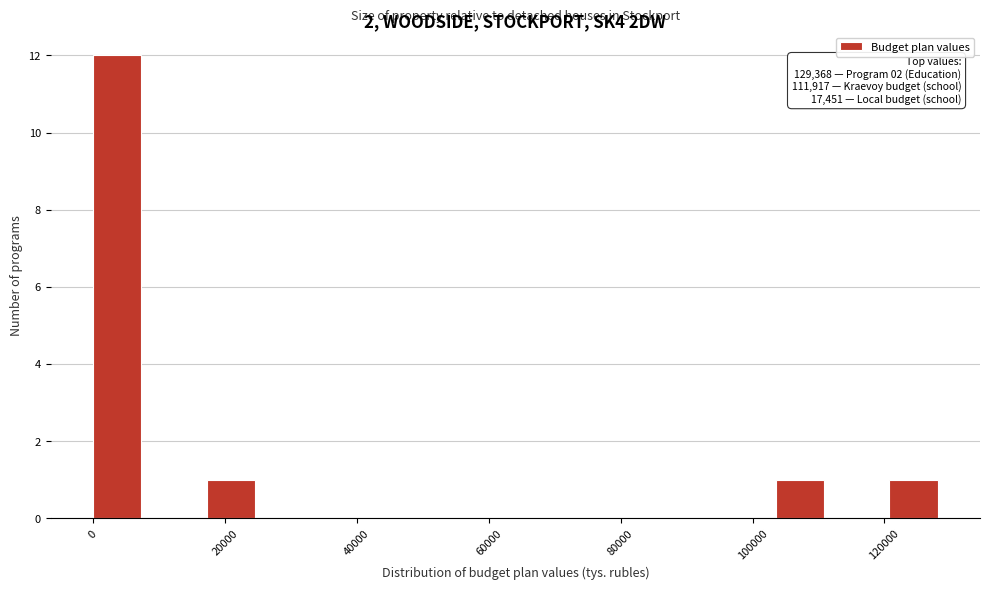

Which range on the x-axis has the tallest bar?

0 to 8000